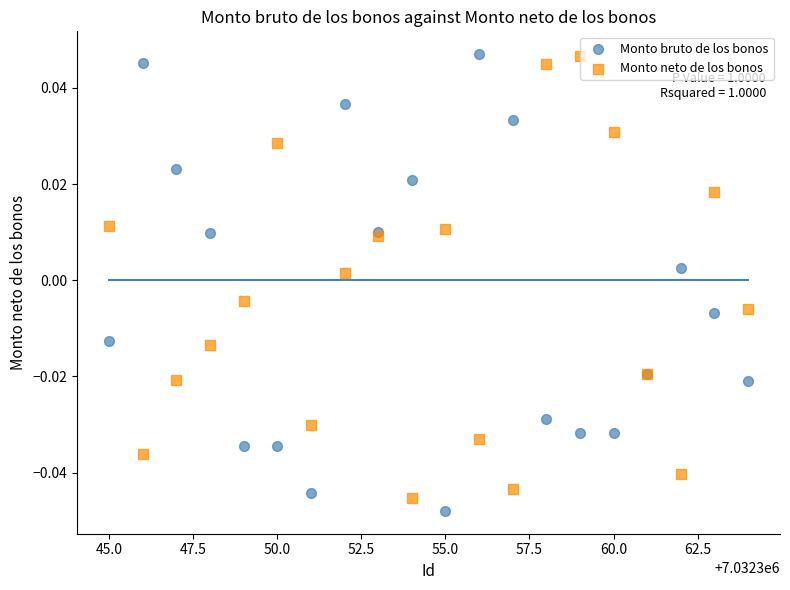

What is the X range (max minus min) for the scatter plot?

19.0